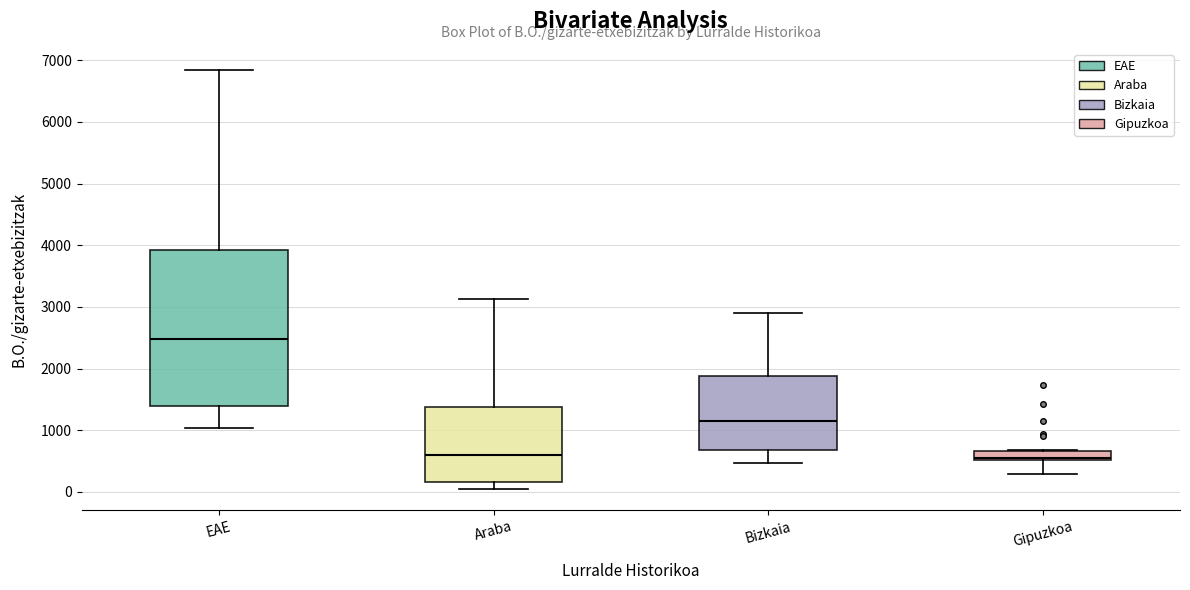

Which box is the tallest, from its lower edge to its upper edge?

EAE